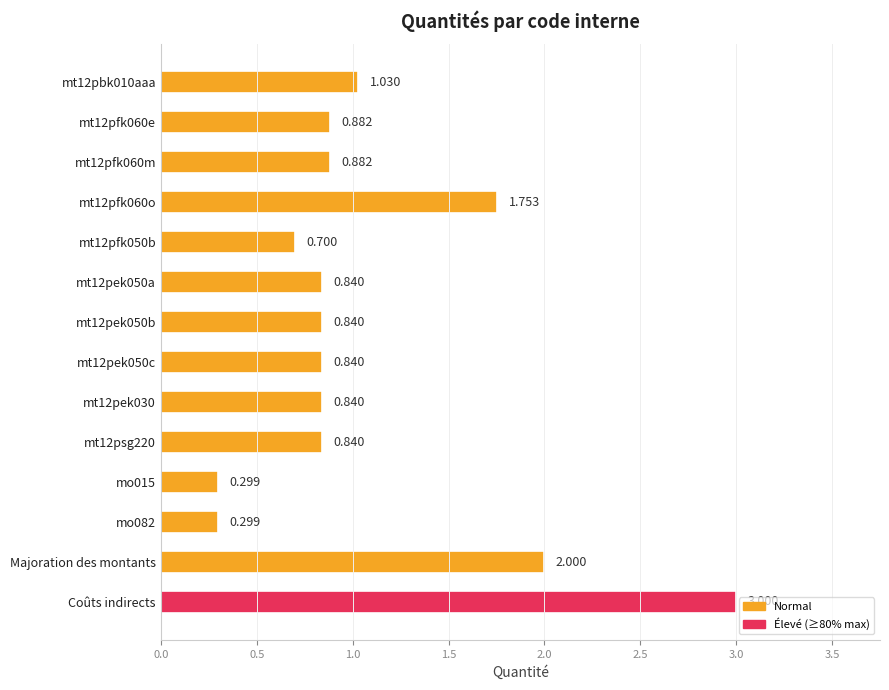

Which category has the highest value across all series?

Coûts indirects